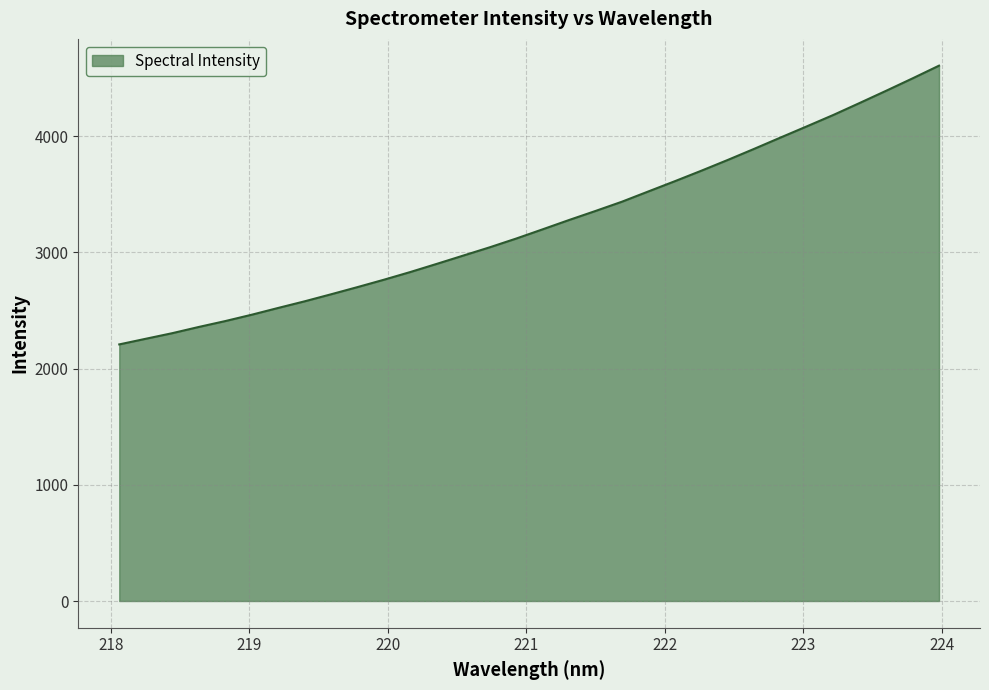

What is the minimum value shown in the chart?

2207.4